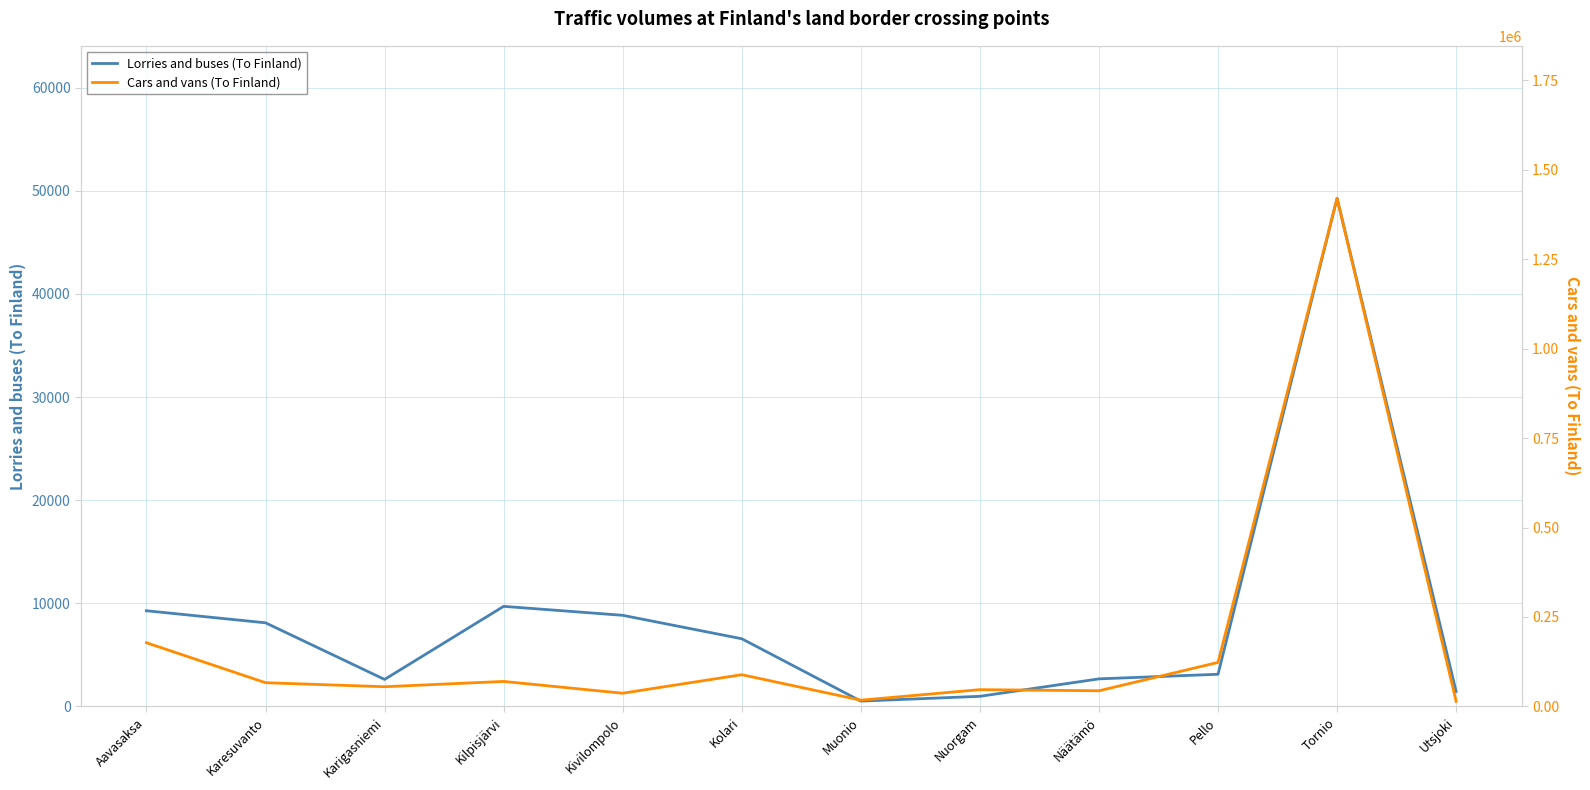

Which series has the largest range (max minus min)?

Cars and vans (To Finland)